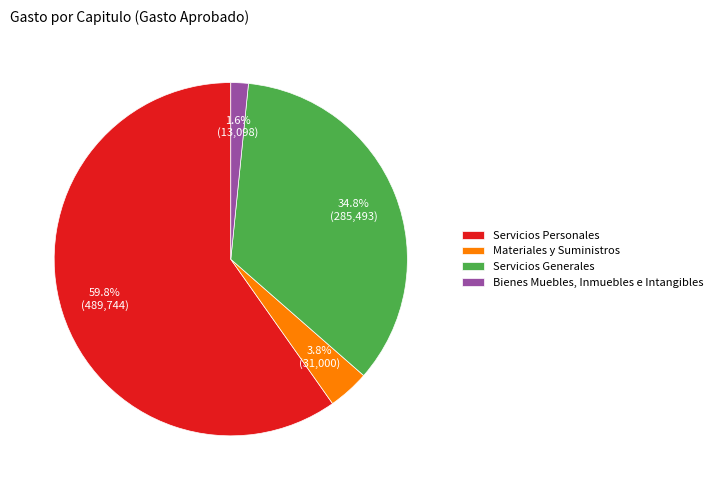

Count the number of slices in the pie.

4